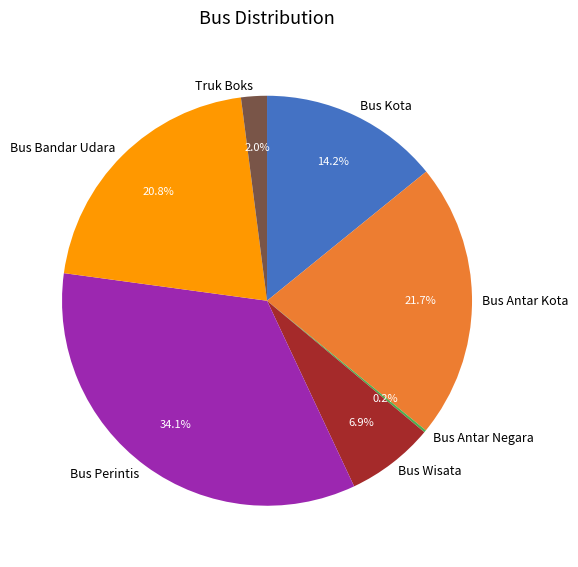

What percentage do Bus Perintis and Bus Kota together represent?

48.3%